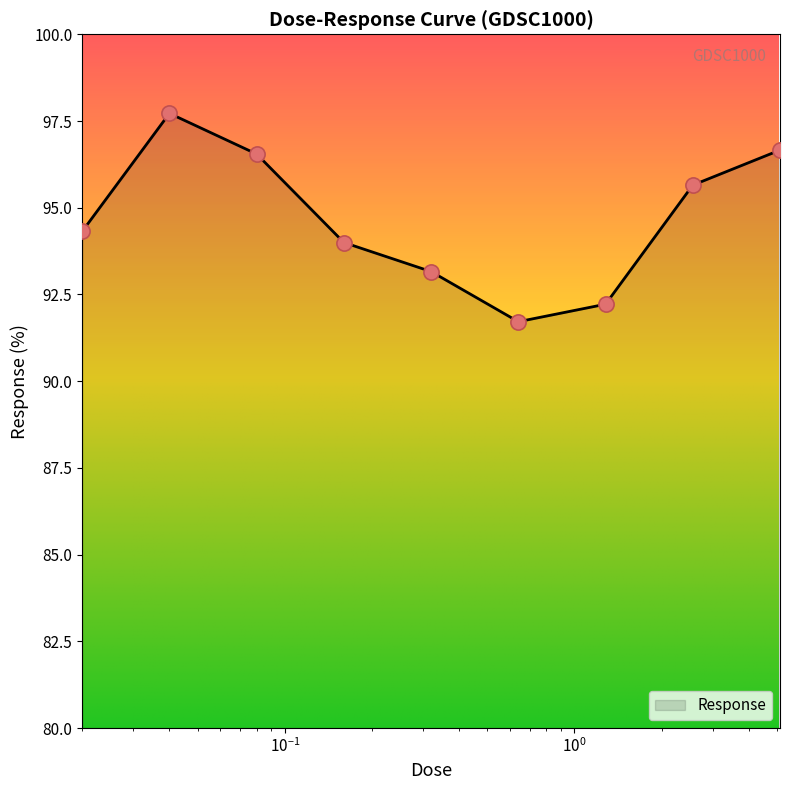

What is the greatest value displayed?

97.7